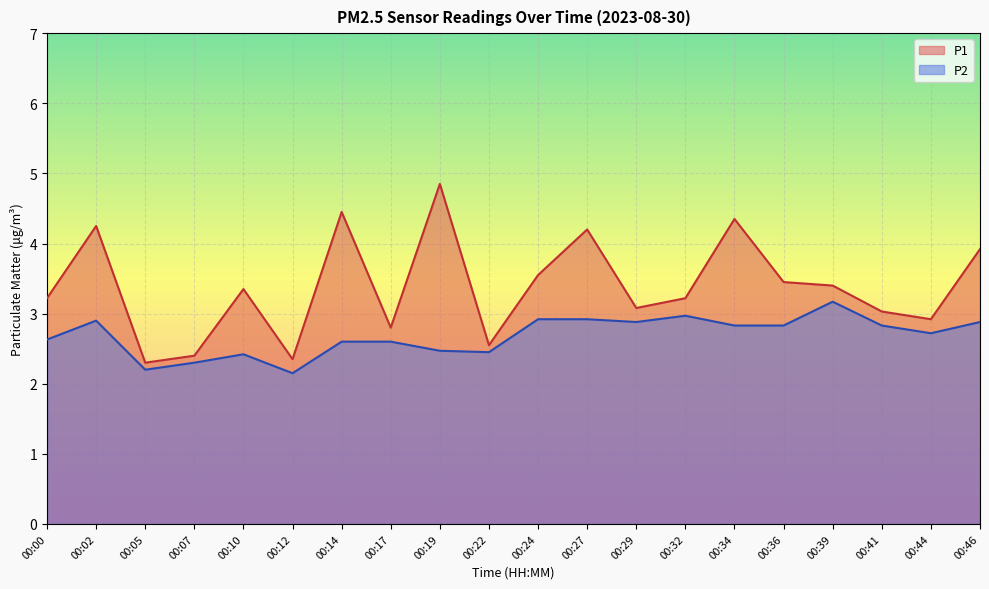

Reading right to left, list all the values displayed in this chart.

P1: 00:46=3.9	00:44=2.9	00:41=3.0	00:39=3.4	00:36=3.5	00:34=4.3	00:32=3.2	00:29=3.1	00:27=4.2	00:24=3.5	00:22=2.5	00:19=4.8	00:17=2.8	00:14=4.5	00:12=2.4	00:10=3.4	00:07=2.4	00:05=2.3	00:02=4.2	00:00=3.2
P2: 00:46=2.9	00:44=2.7	00:41=2.8	00:39=3.2	00:36=2.8	00:34=2.8	00:32=3.0	00:29=2.9	00:27=2.9	00:24=2.9	00:22=2.5	00:19=2.5	00:17=2.6	00:14=2.6	00:12=2.1	00:10=2.4	00:07=2.3	00:05=2.2	00:02=2.9	00:00=2.6